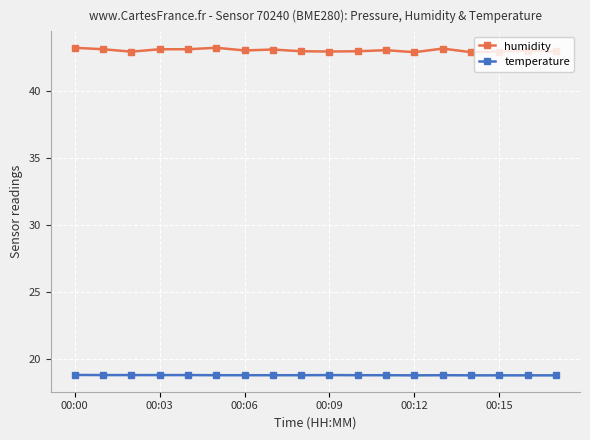

At how many categories does at least one series exceed 25?

18